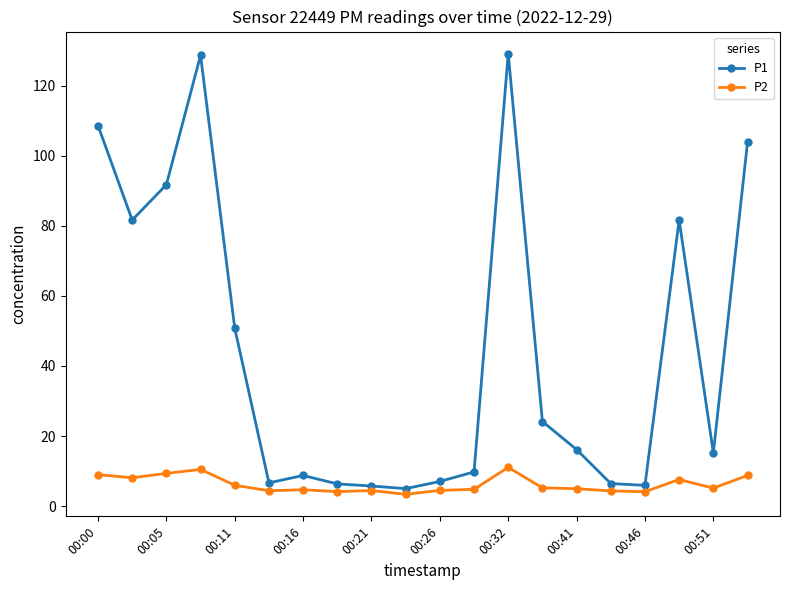

True or false: P1 has more than 0 interior local peaks.

True